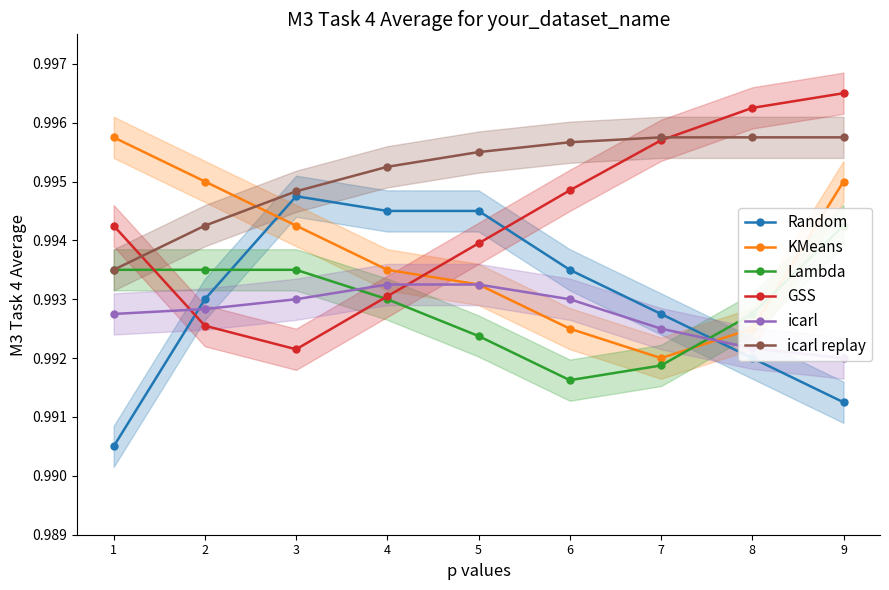

How many icarl replay values are between 0 and 1?

9